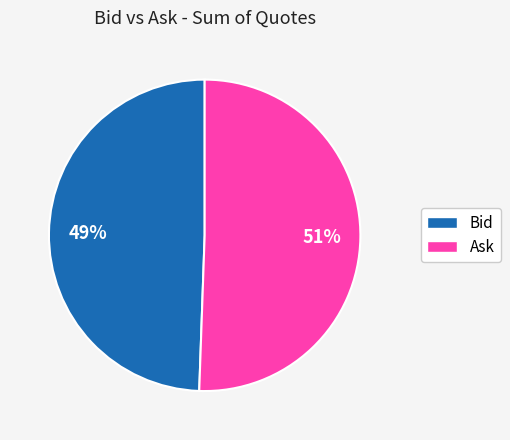

To the nearest percent, what is the average slice percentage?

50%